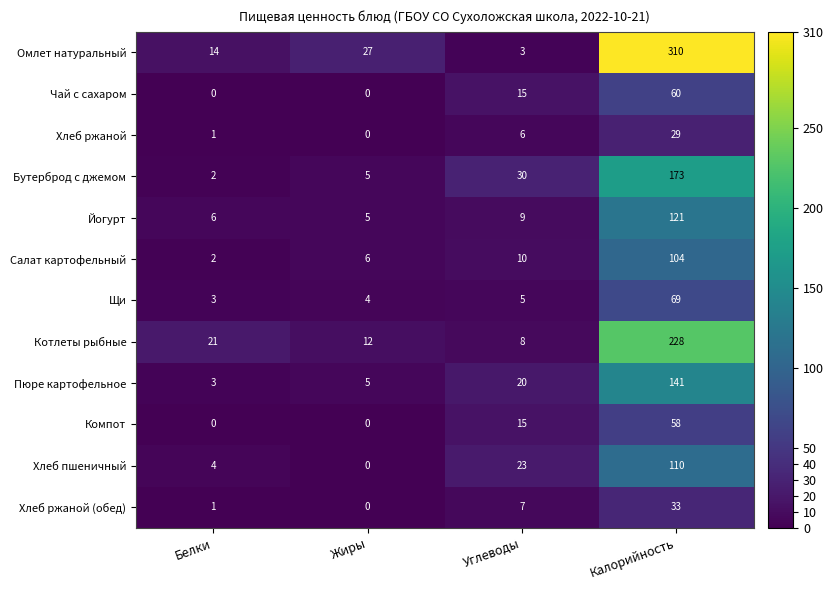

What is the sum of the Омлет натуральный values at Калорийность and Жиры?

337